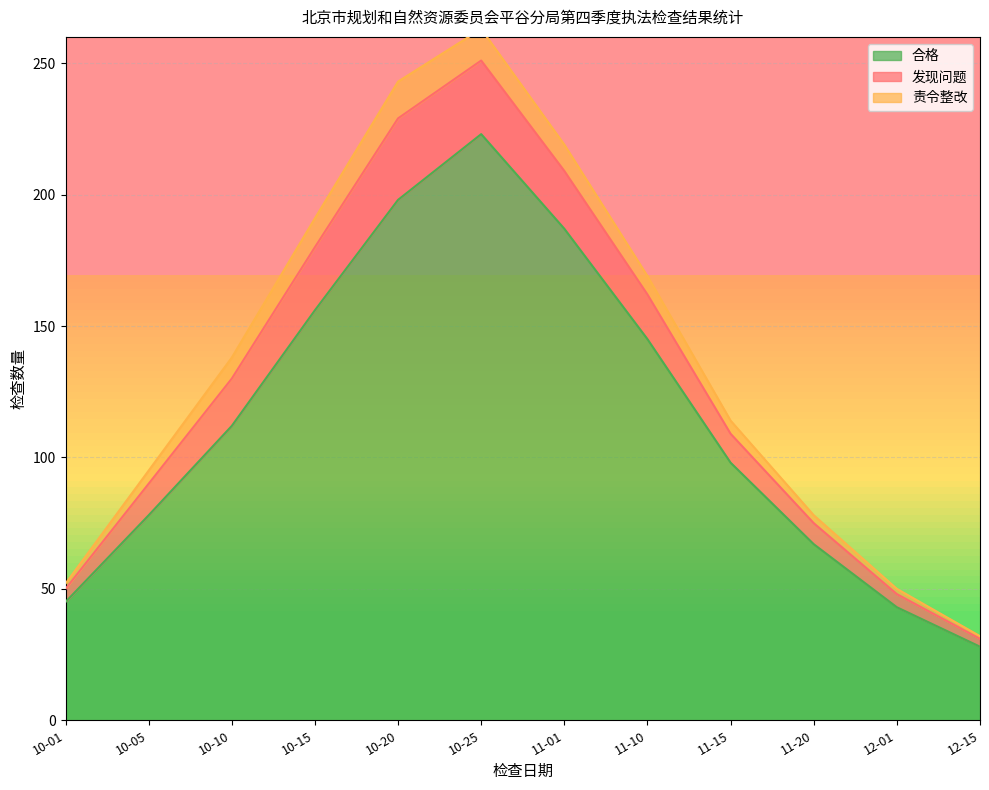

At 10-25, list the series in order from largest to smallest.

合格, 发现问题, 责令整改